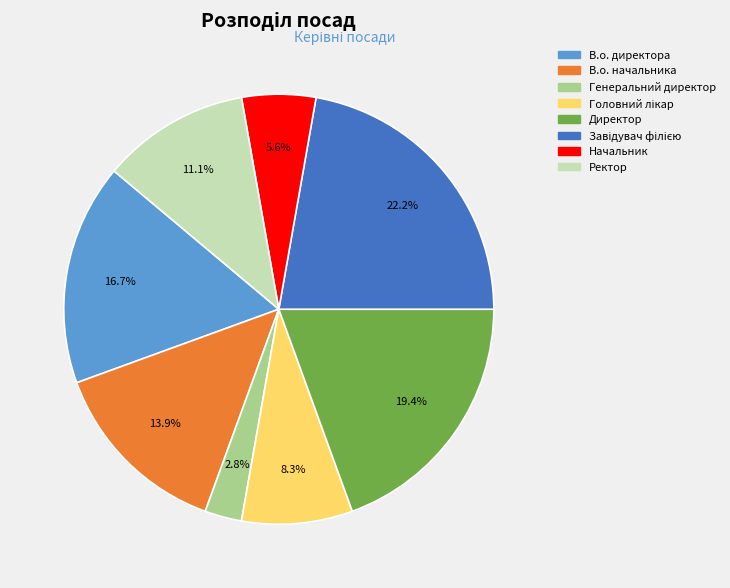

To the nearest percent, what portion does Ректор represent?

11%